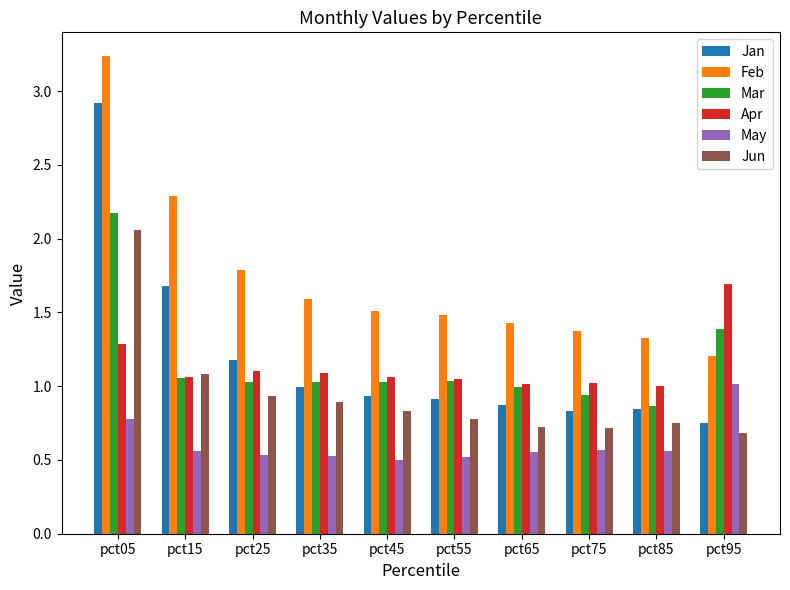

What are all the series names shown in the legend?

Jan, Feb, Mar, Apr, May, Jun